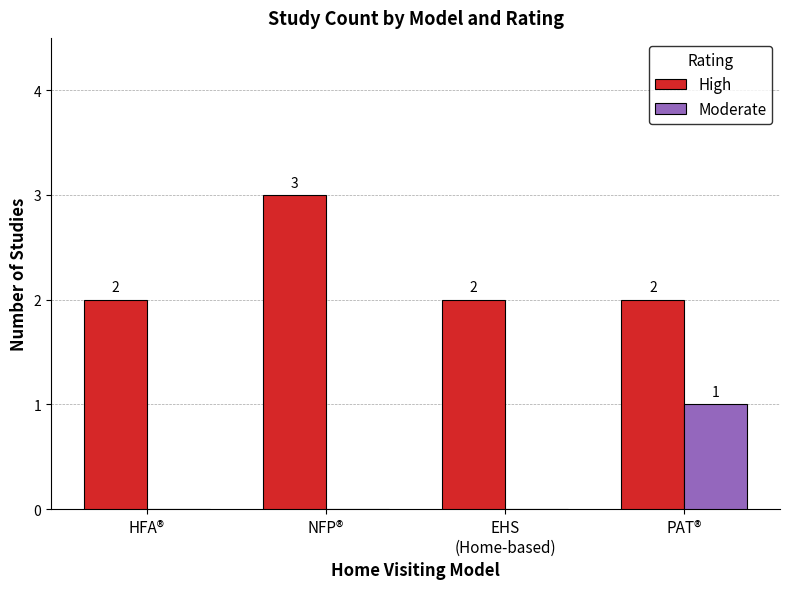

True or false: High has a value of 2 at PAT®.

True